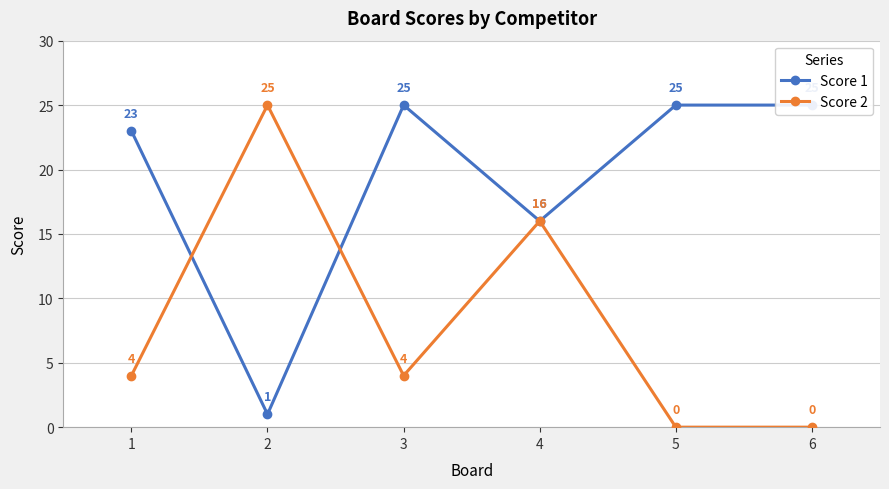

What is the greatest value displayed?

25